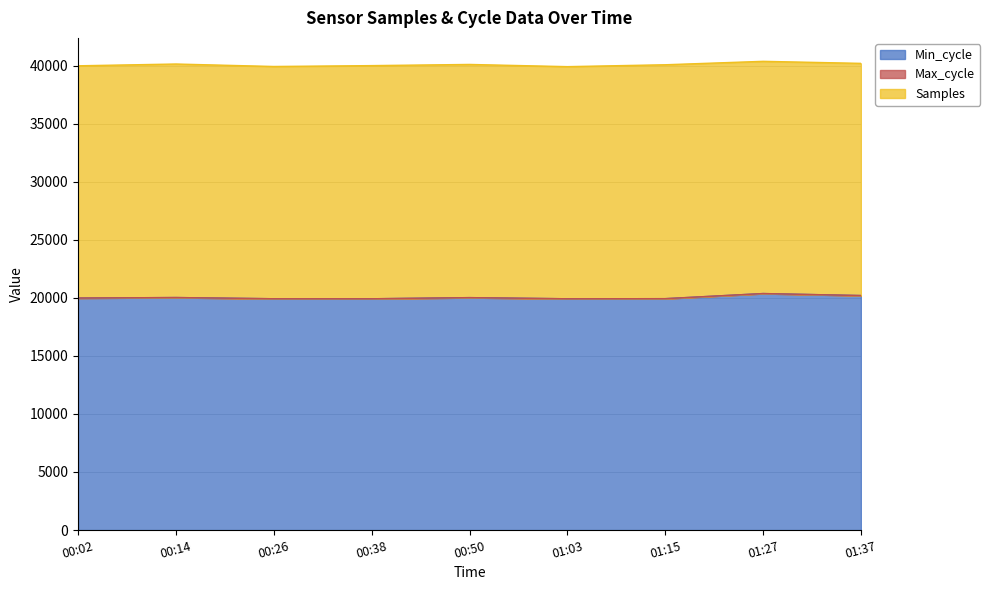

What is the maximum value for Min_cycle?

20368.0